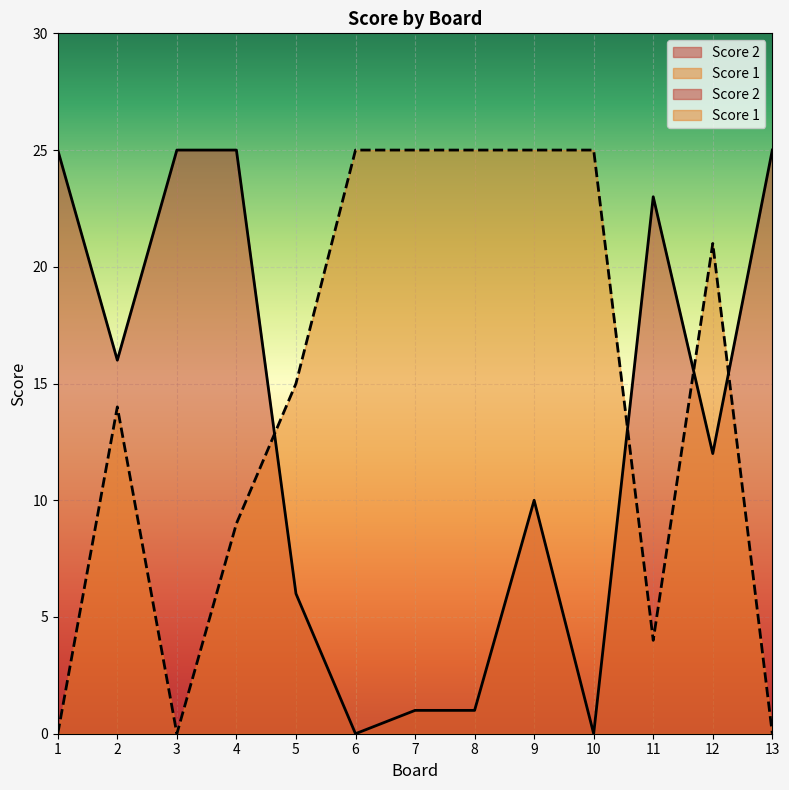

What is the value of the Score 2 point at the 7th from the left?

1